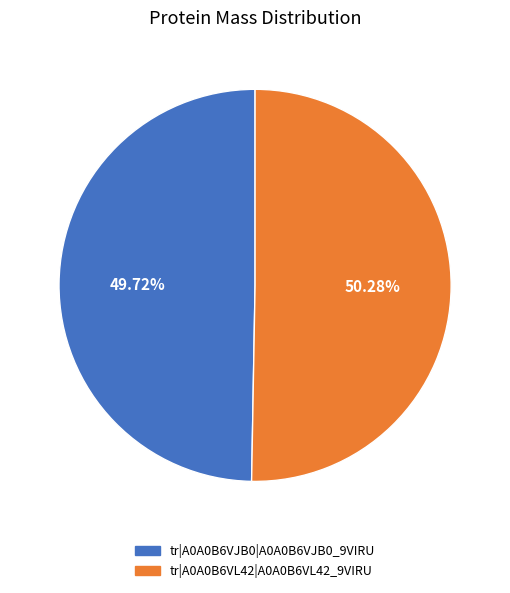

The tr|A0A0B6VL42|A0A0B6VL42_9VIRU slice represents 50% of the pie. True or false?

True